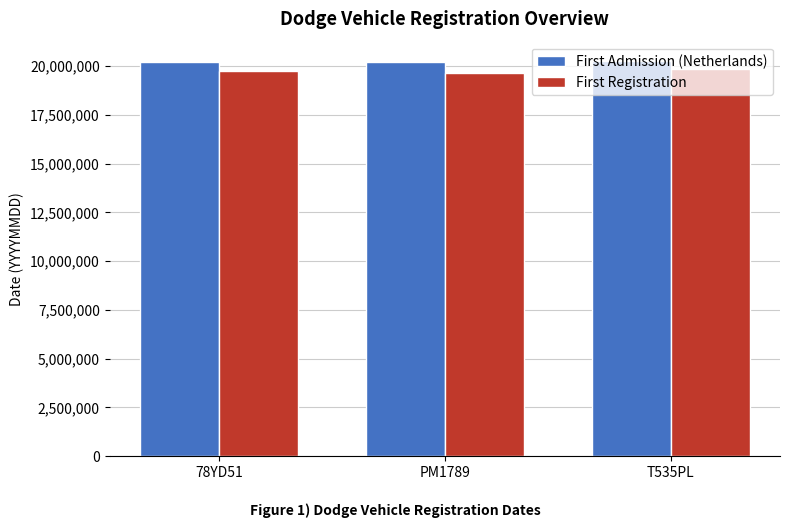

The value of First Registration at PM1789 is 19630101. True or false?

True